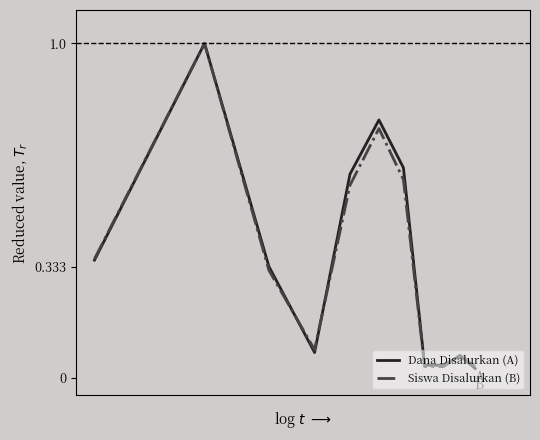

What are all the series names shown in the legend?

Dana Disalurkan (A), Siswa Disalurkan (B)